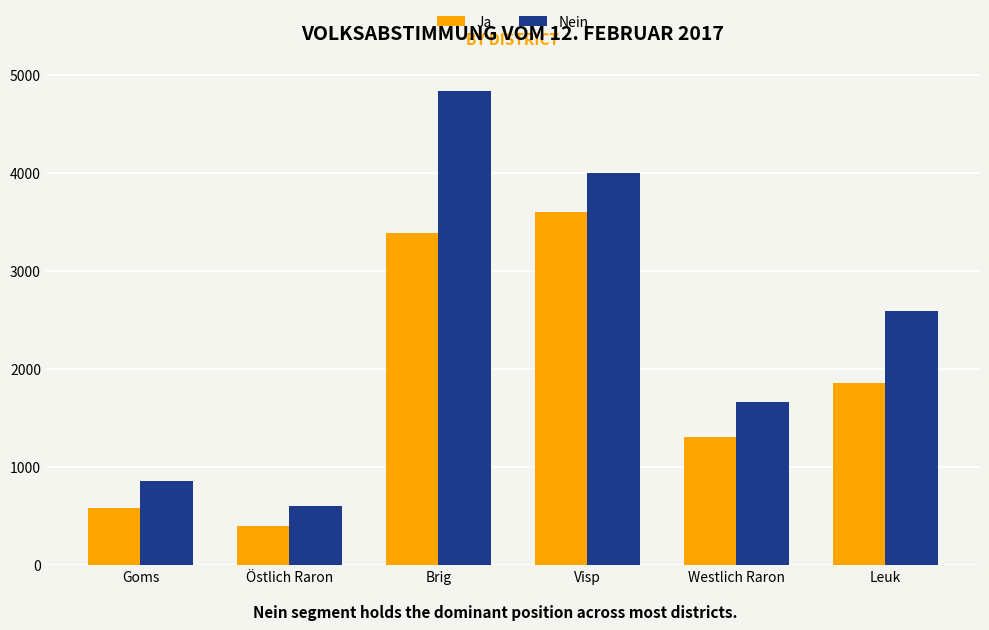

At Visp, list the series in order from smallest to largest.

Ja, Nein